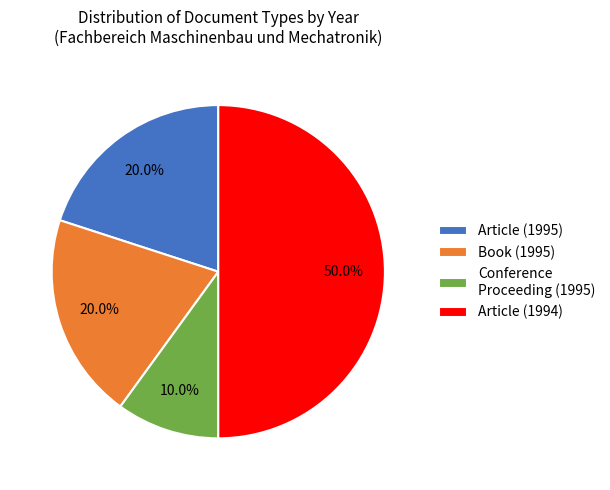

How many segments does this pie chart have?

4